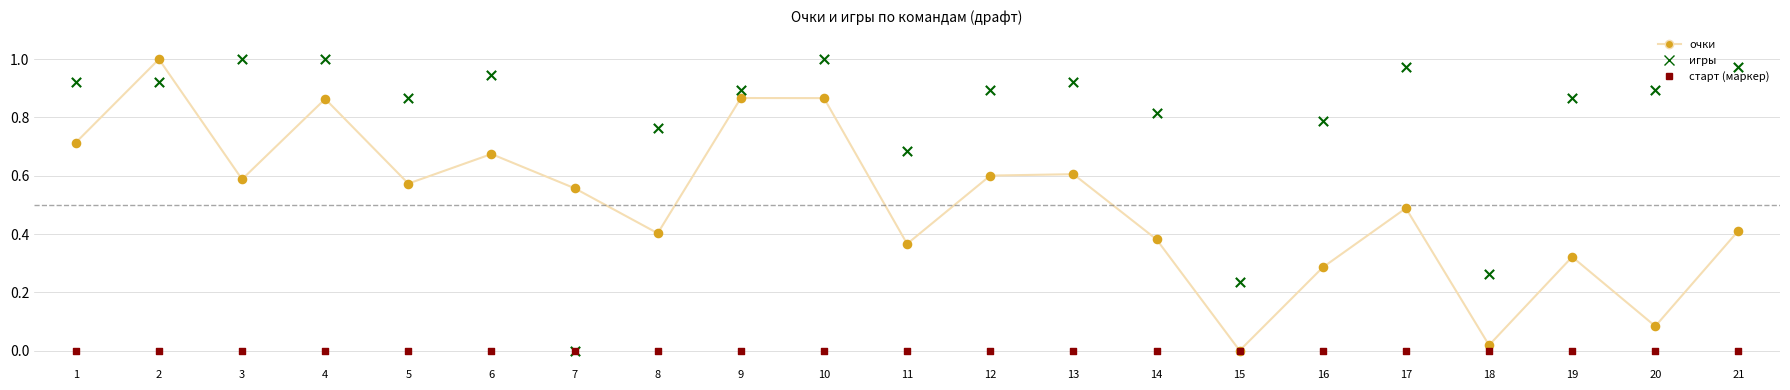

Which series has the largest Y range (max minus min)?

очки